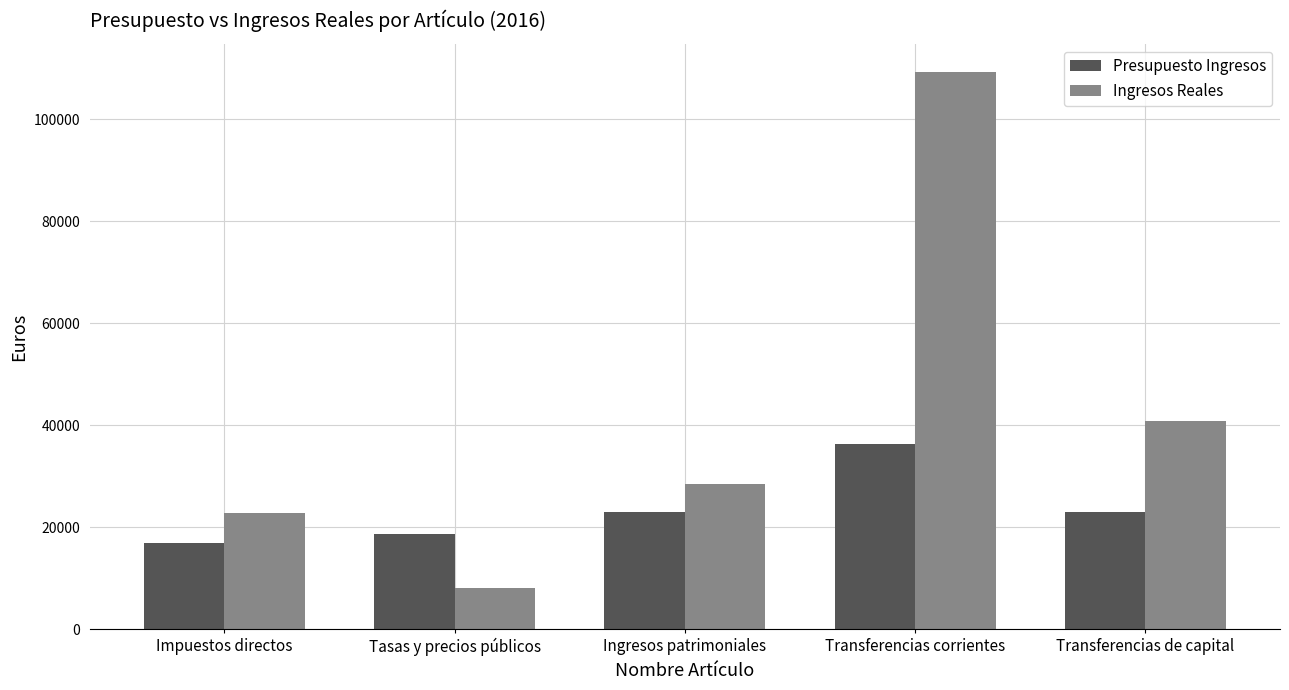

List the series in order of their overall mean, highest first.

Ingresos Reales, Presupuesto Ingresos